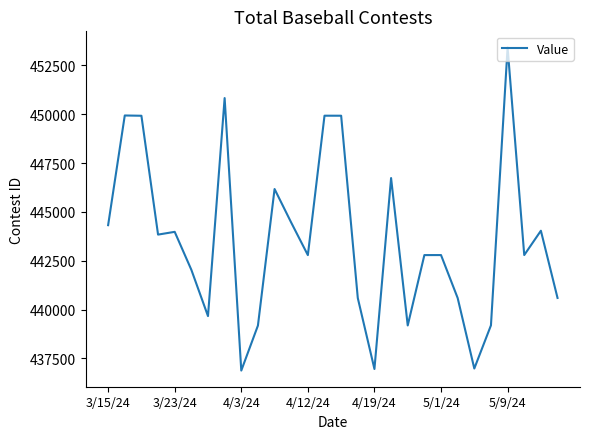

What is the minimum value shown in the chart?

436879